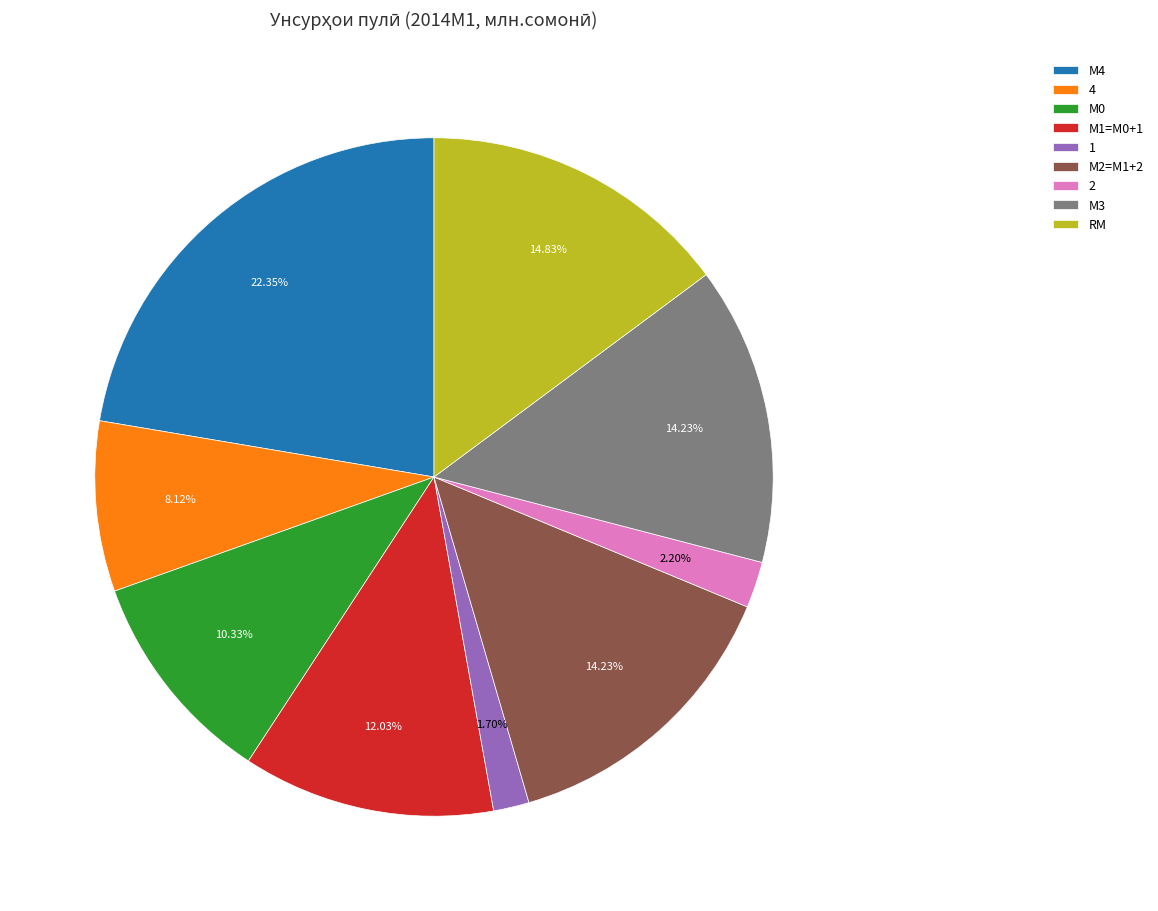

To the nearest percent, what percentage of the pie is М2=M1+2?

14%